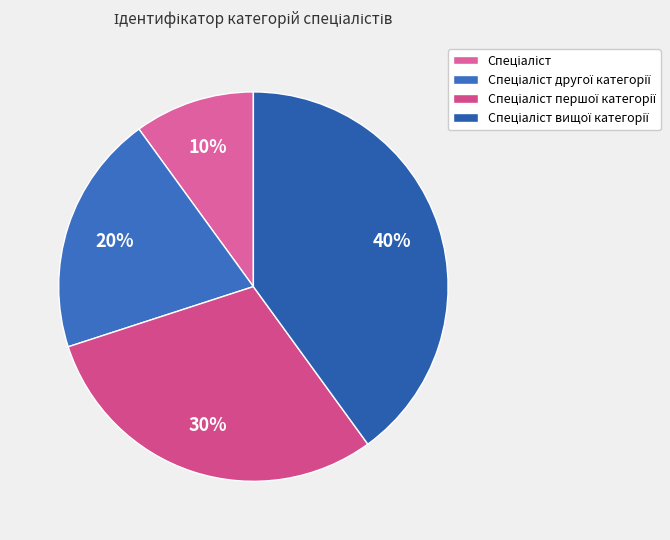

Count the number of slices in the pie.

4